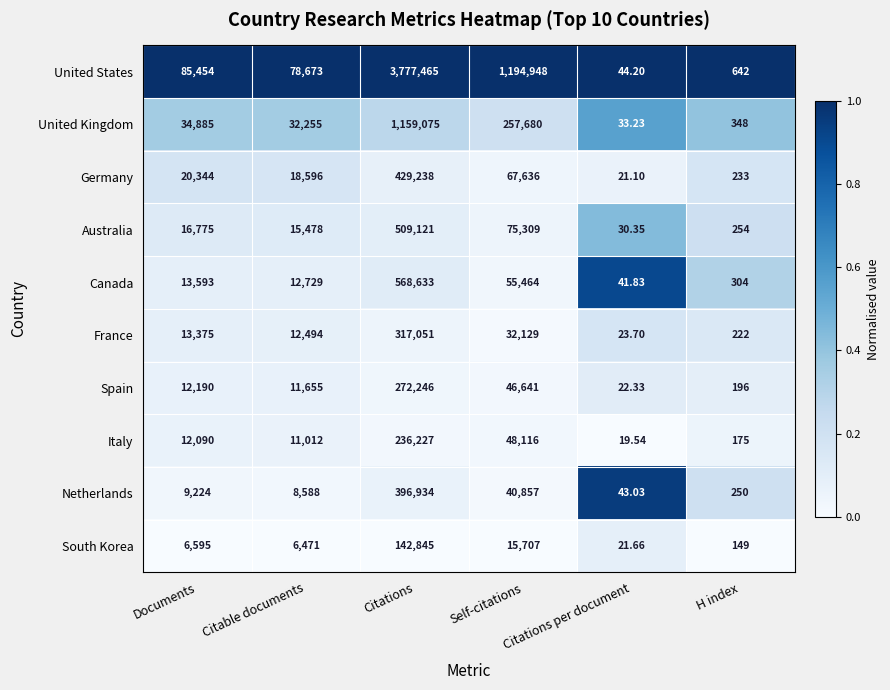

At which label is Spain closest to 136134?

Self-citations